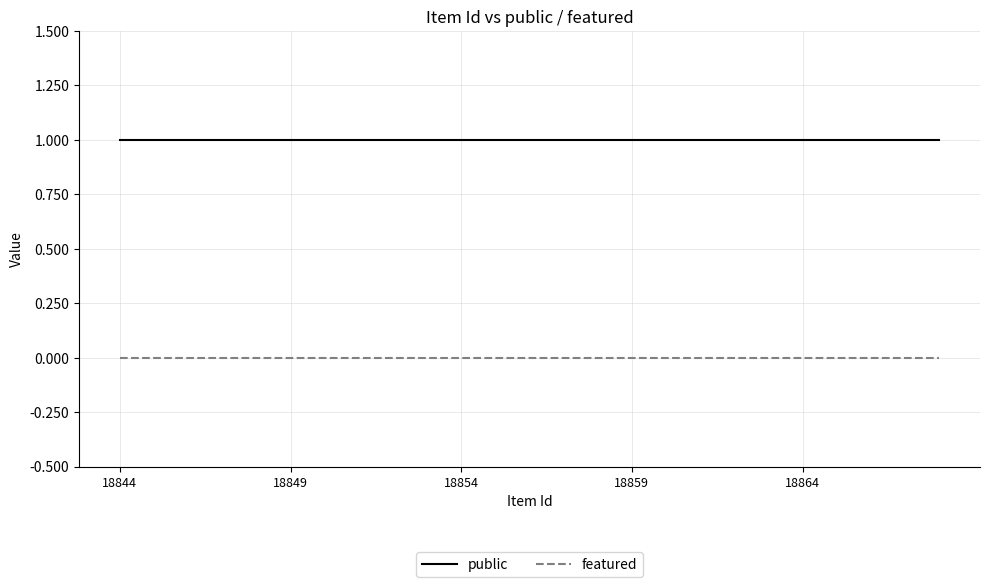

True or false: public and featured cross at least once.

False